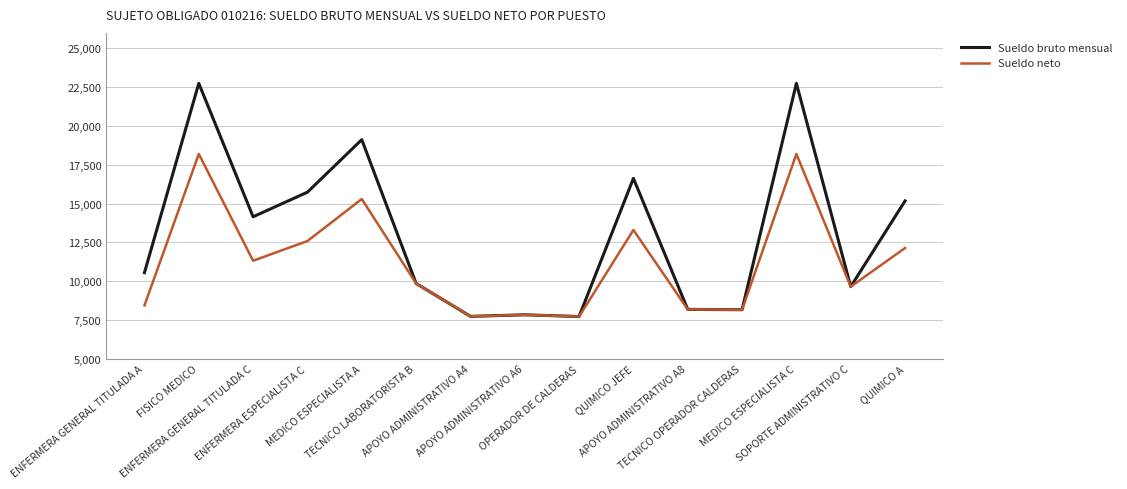

Rank the series by their average value, from highest to lowest.

Sueldo bruto mensual, Sueldo neto